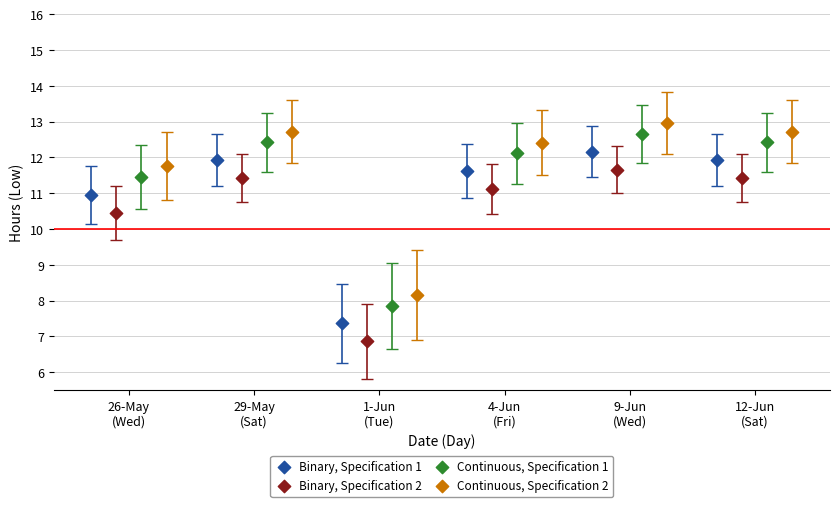

Which series contains the highest Y value?

Continuous, Specification 2